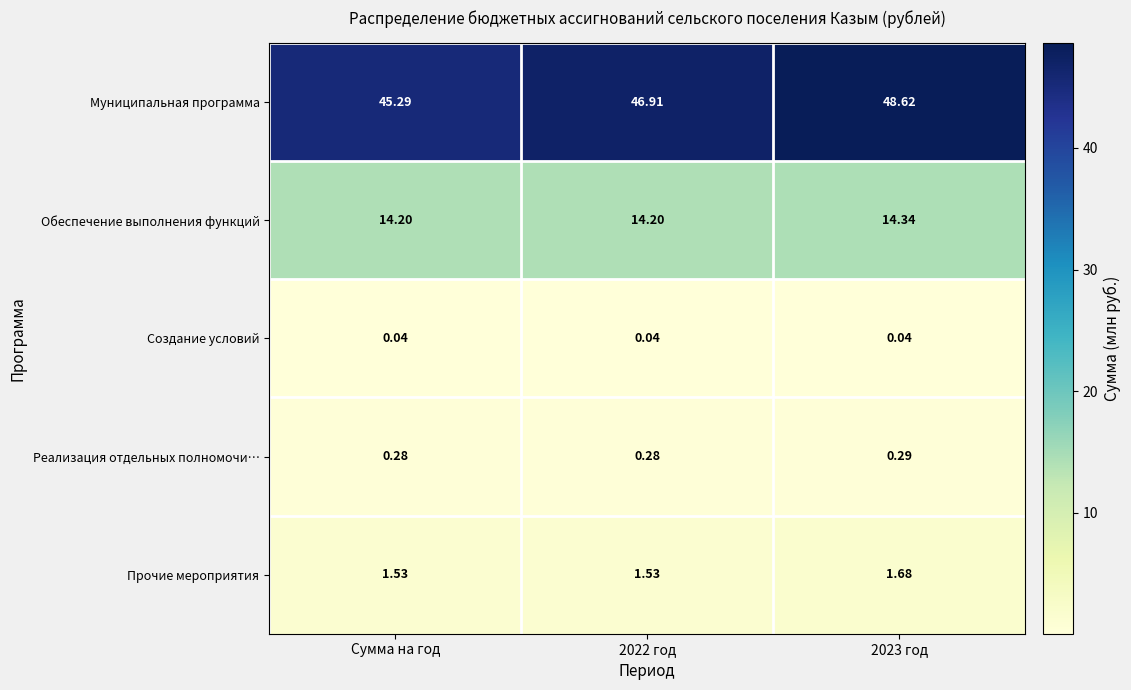

Which series has the largest total across all categories?

Муниципальная программа